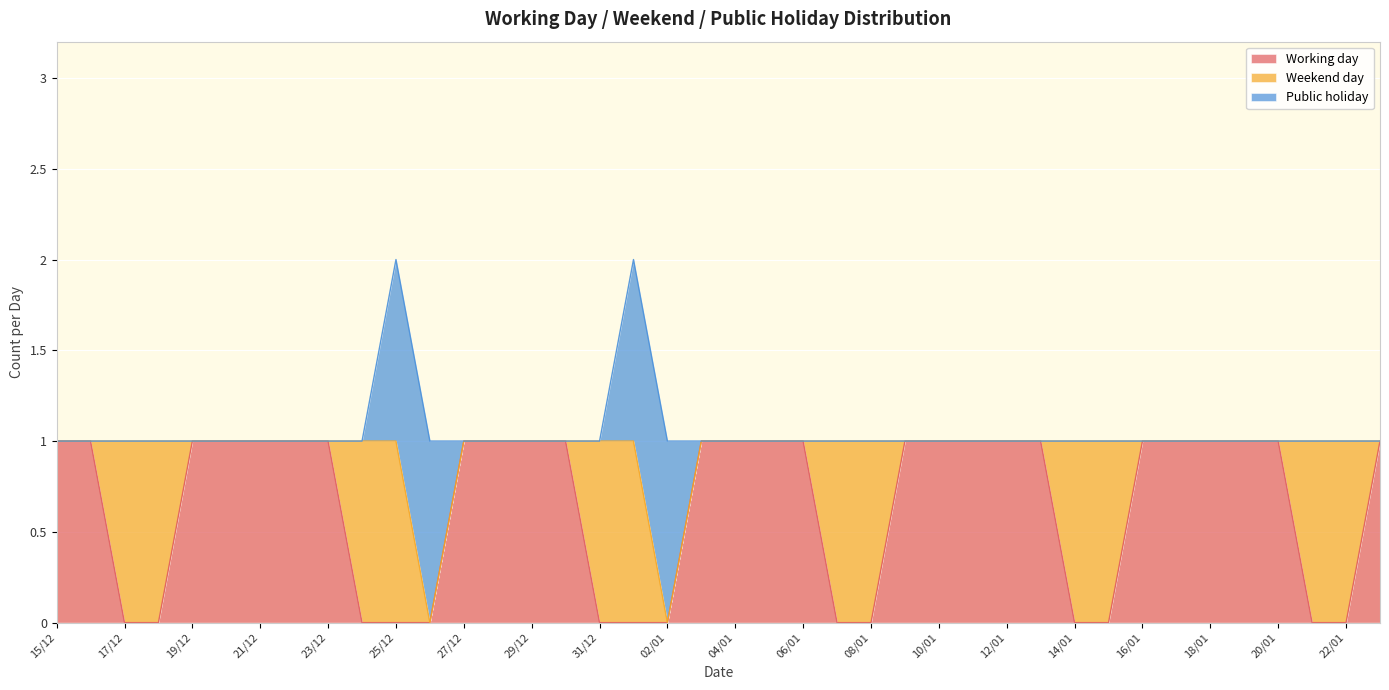

True or false: Public holiday has a value of 0 at 31/12.

True